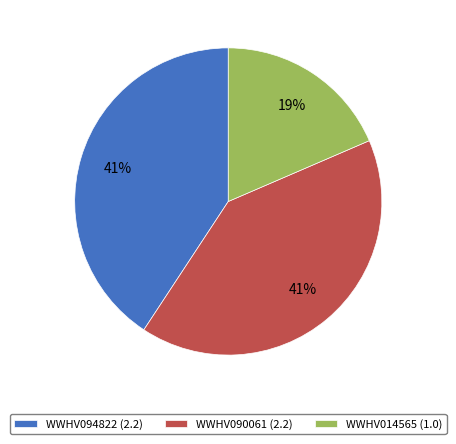

What is the ratio of the value at WWHV090061 (2.2) to the value at WWHV014565 (1.0)?

2.2